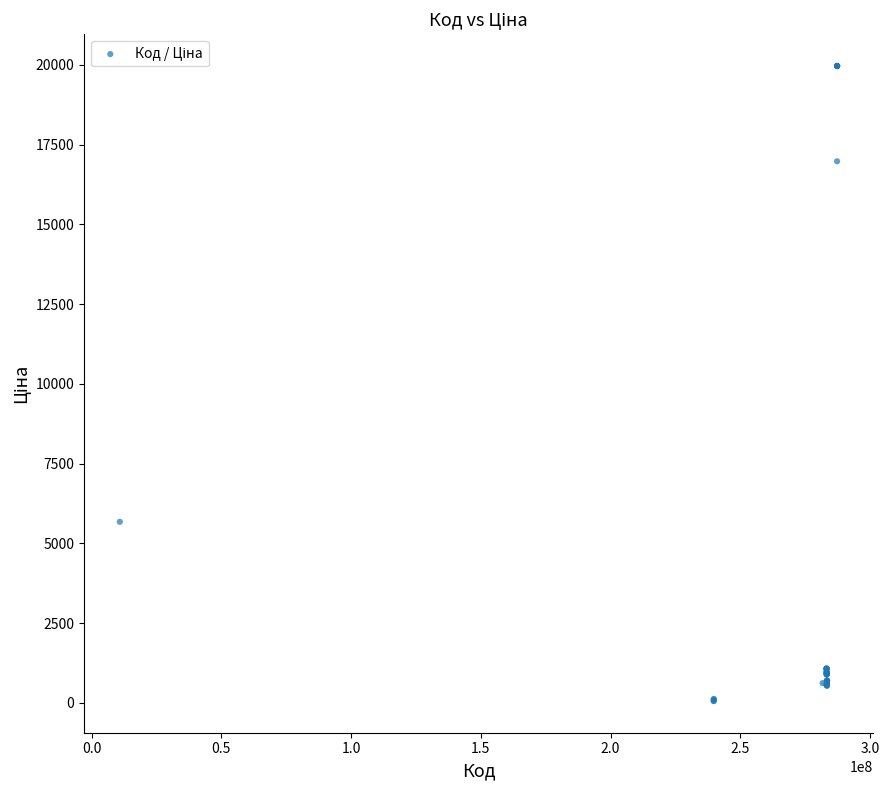

What Y value in the scatter plot is closest to 10010?

5673.8